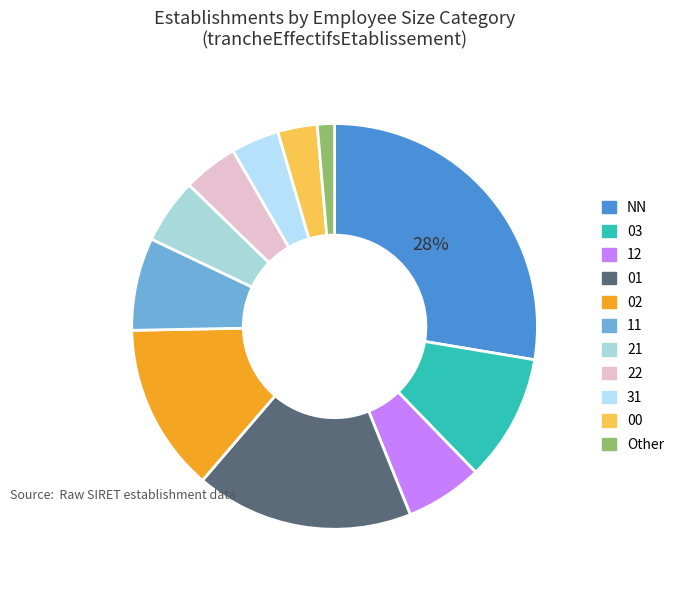

How many slices are in this pie chart?

11